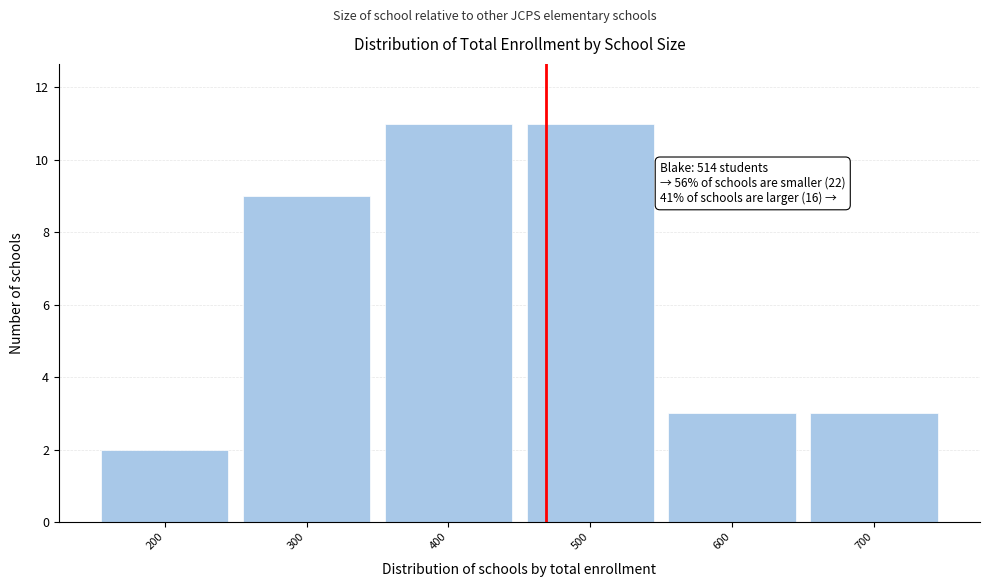

Reading right to left, transcribe all the data shown in this chart.

3	3	11	11	9	2